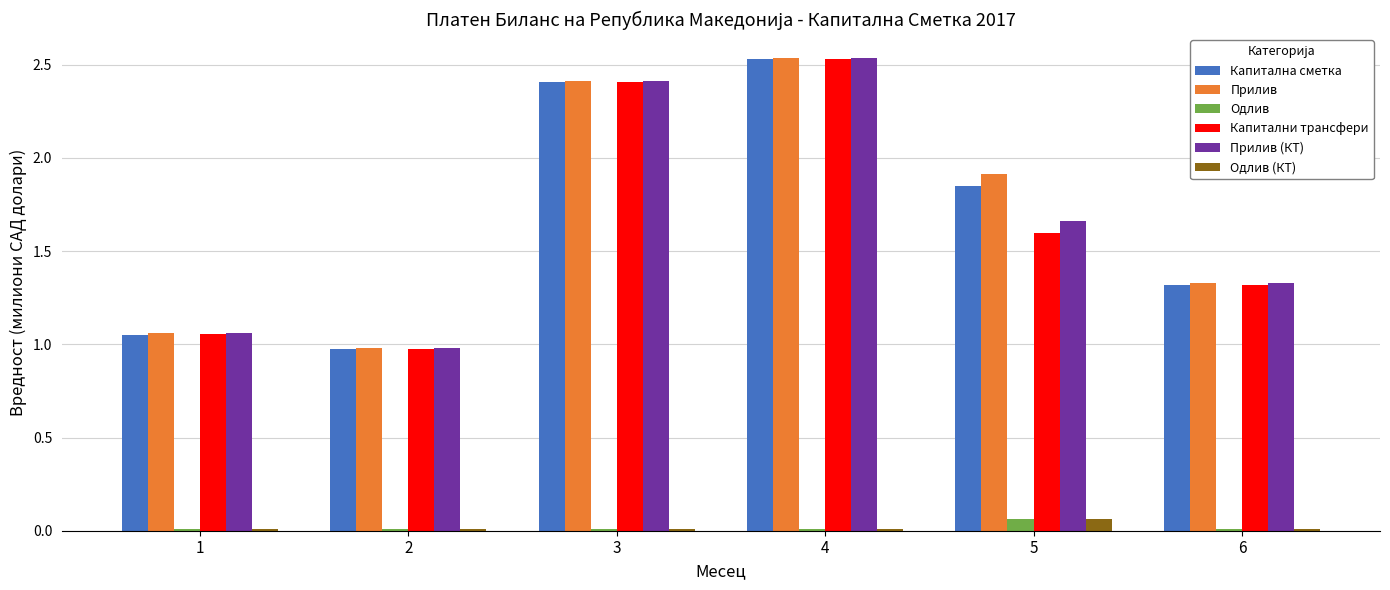

What is the total value across all series at 1?

4.3